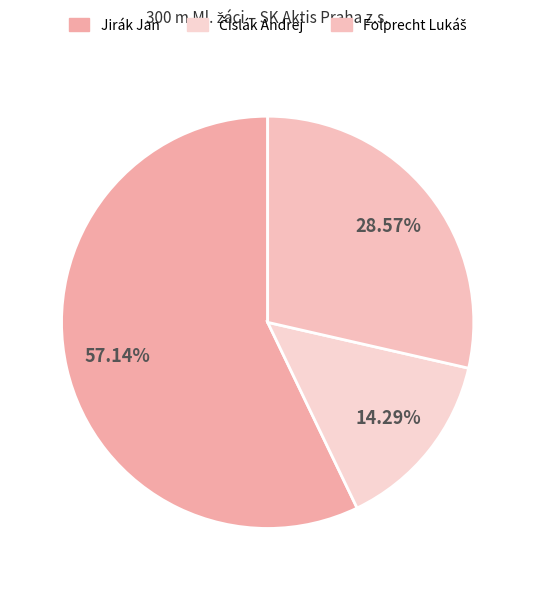

To the nearest percent, what is the difference between the largest and smallest slice percentages?

43%